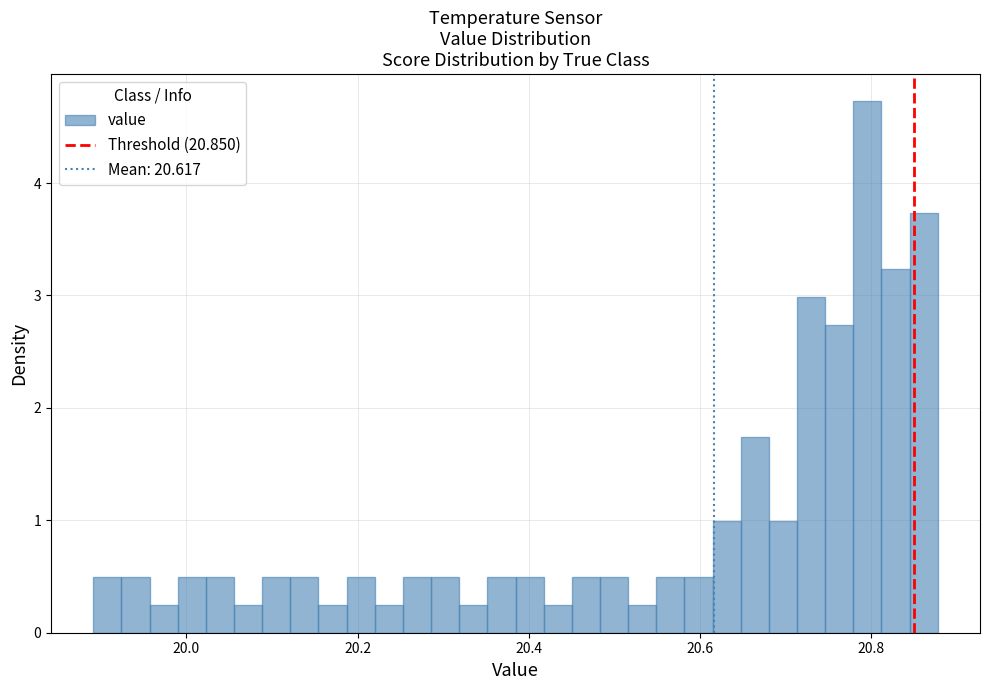

Read against the x-axis, roughly where is the centre of the tallest bar?

20.80